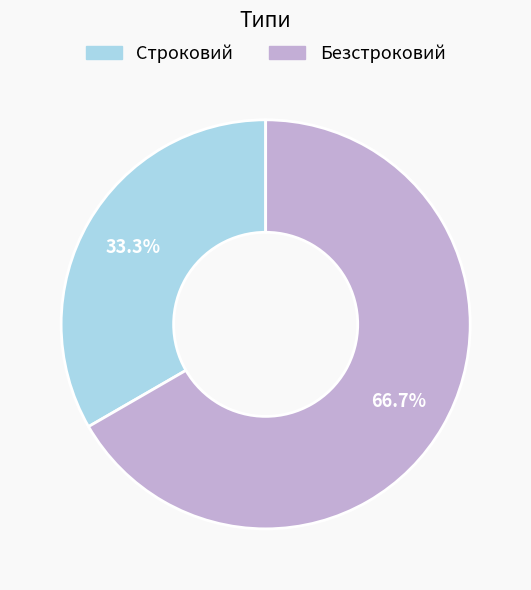

Rank the categories by value from lowest to highest.

Строковий, Безстроковий